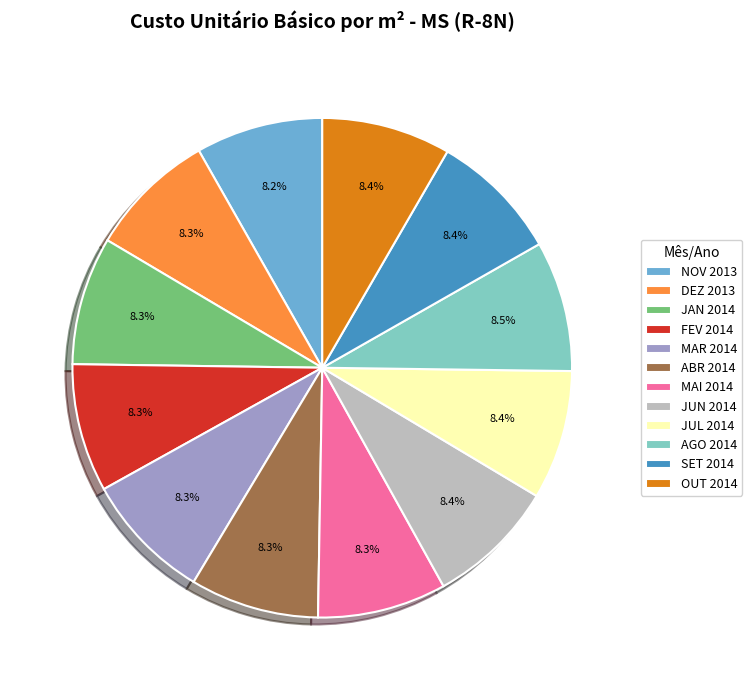

Approximately how many times larger is the value at DEZ 2013 compared to JAN 2014?

1.0